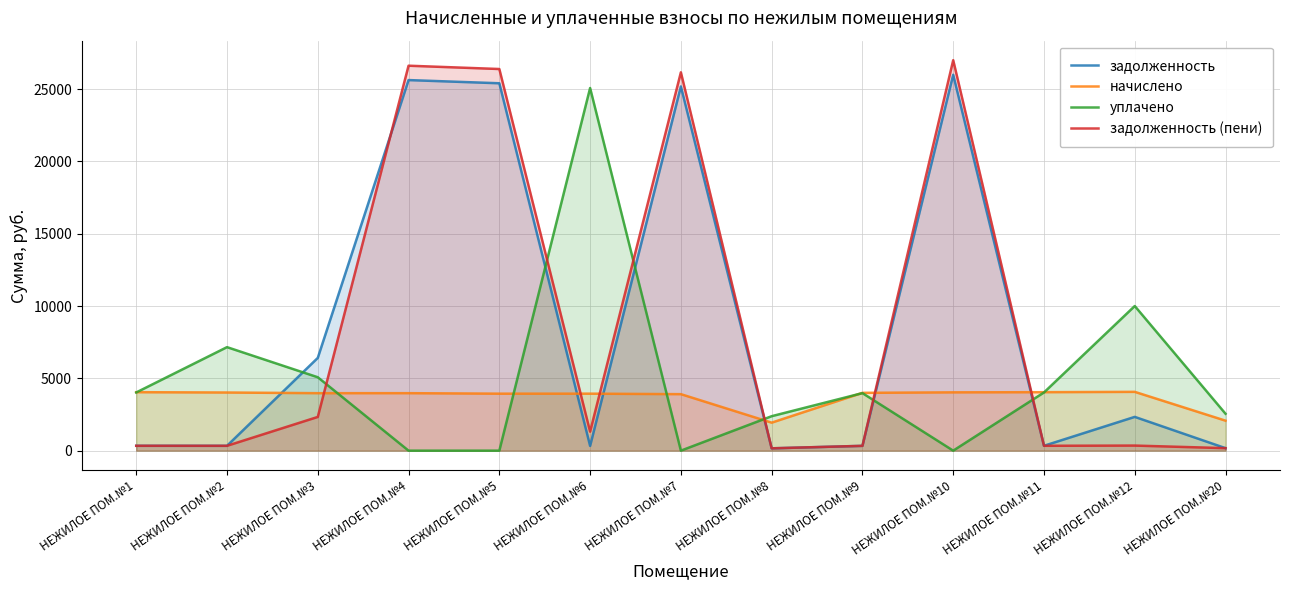

How many lines are shown in the chart?

4